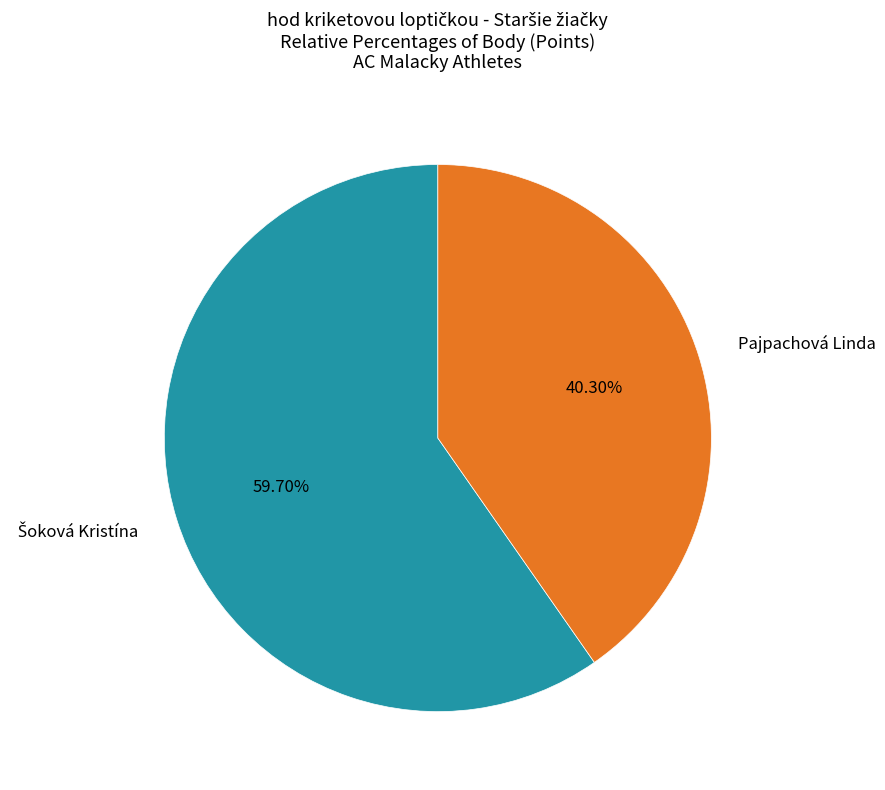

To the nearest percent, what is the average slice percentage?

50%